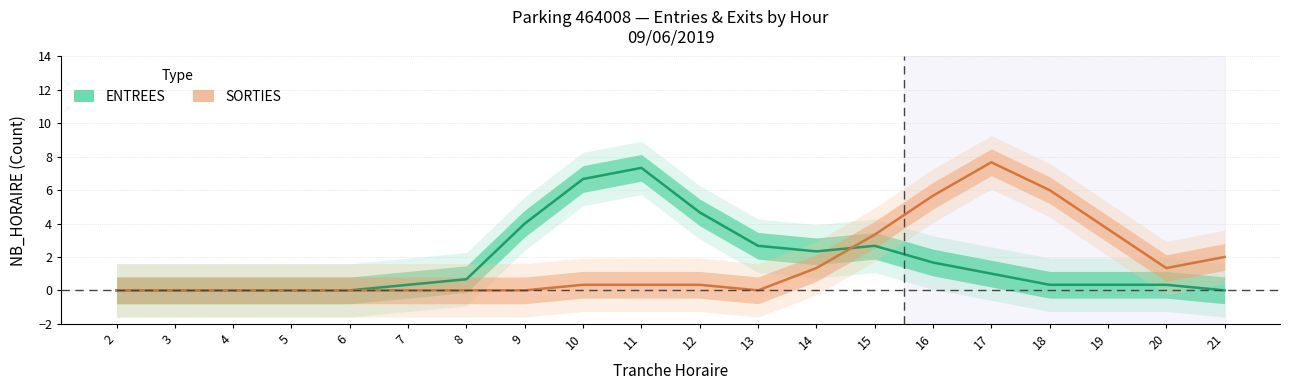

Reading left to right, extract all data points from this chart.

ENTREES: 0.0	0.0	0.0	0.0	0.0	0.3	0.7	4.0	6.7	7.3	4.7	2.7	2.3	2.7	1.7	1.0	0.3	0.3	0.3	0.0
SORTIES: 0.0	0.0	0.0	0.0	0.0	0.0	0.0	0.0	0.3	0.3	0.3	0.0	1.3	3.3	5.7	7.7	6.0	3.7	1.3	2.0